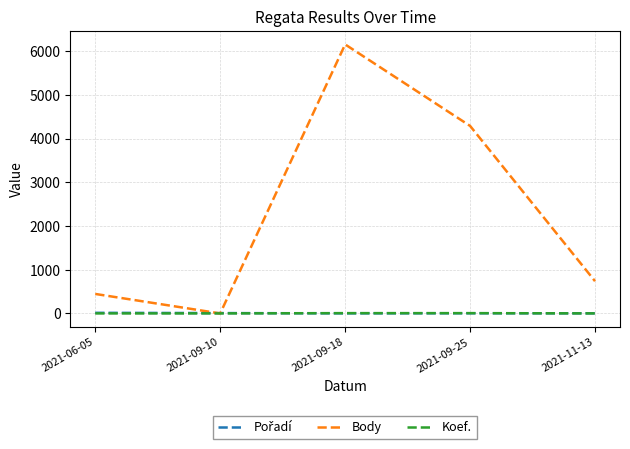

Which series has the largest range (max minus min)?

Body